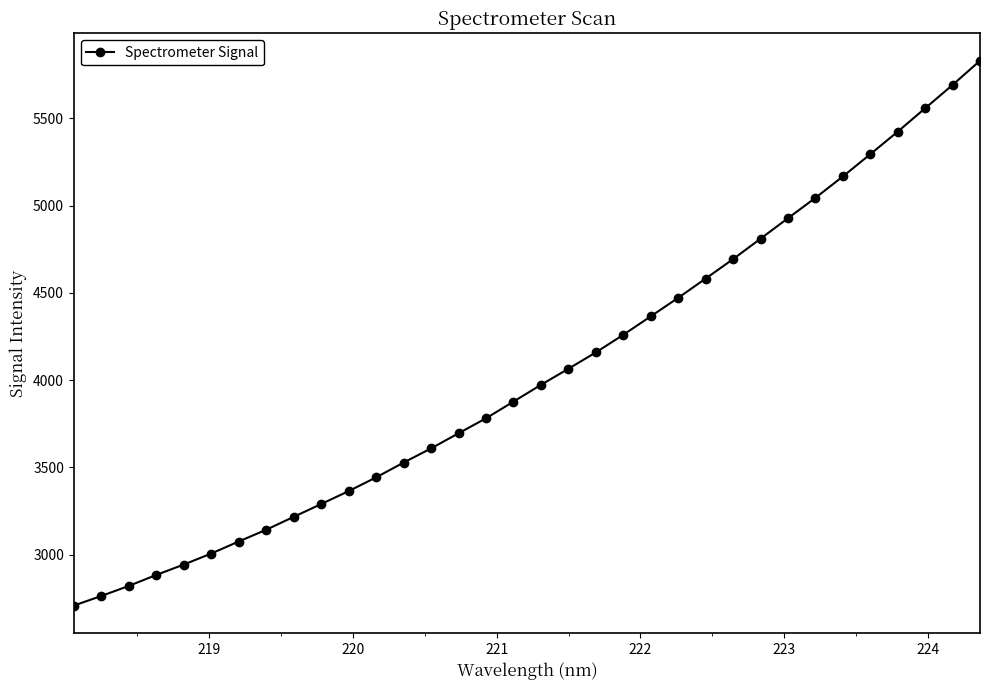

What is the value of the 5th point from the left?

2943.4